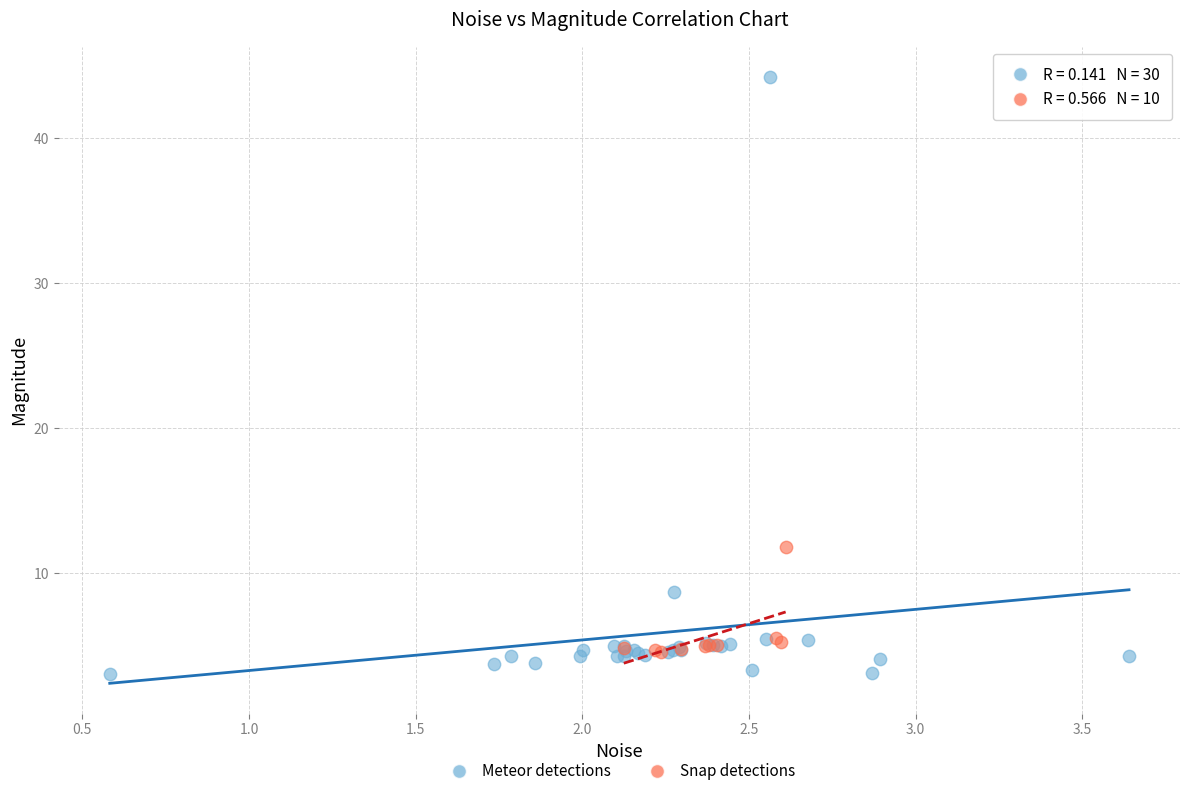

Which series contains the lowest Y value?

Meteor detections